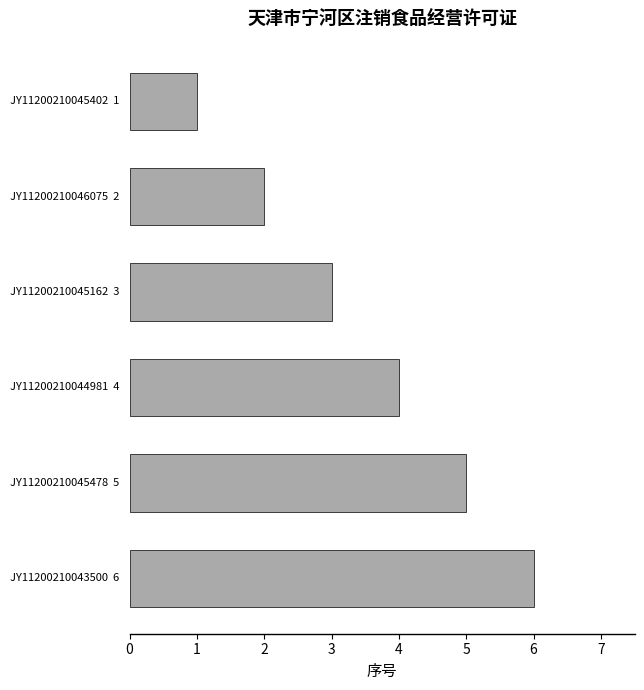

What is the difference between the second highest and minimum values?

4